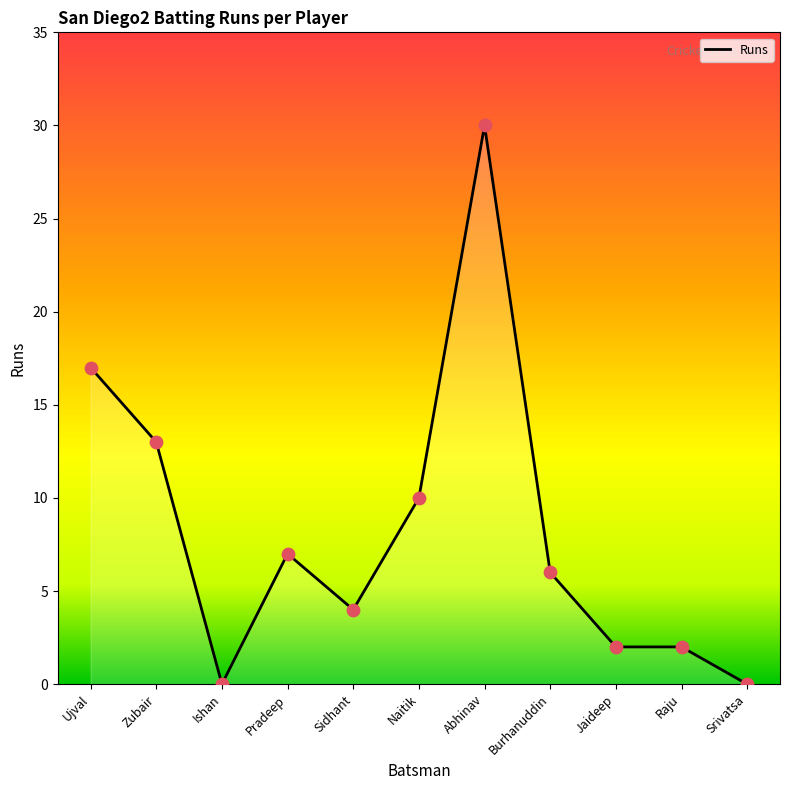

What is the change in value from Ujval to Jaideep?

-15